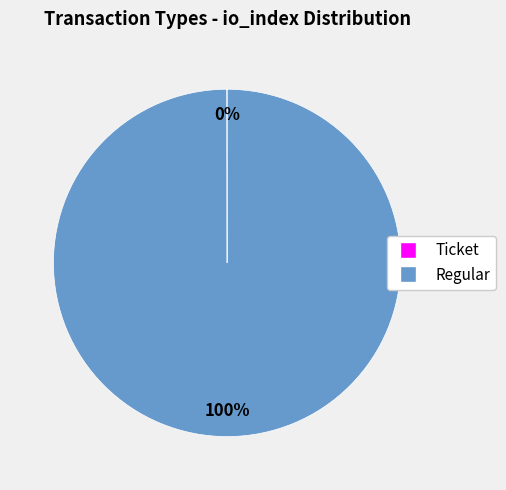

True or false: Regular accounts for 100% of the total.

True